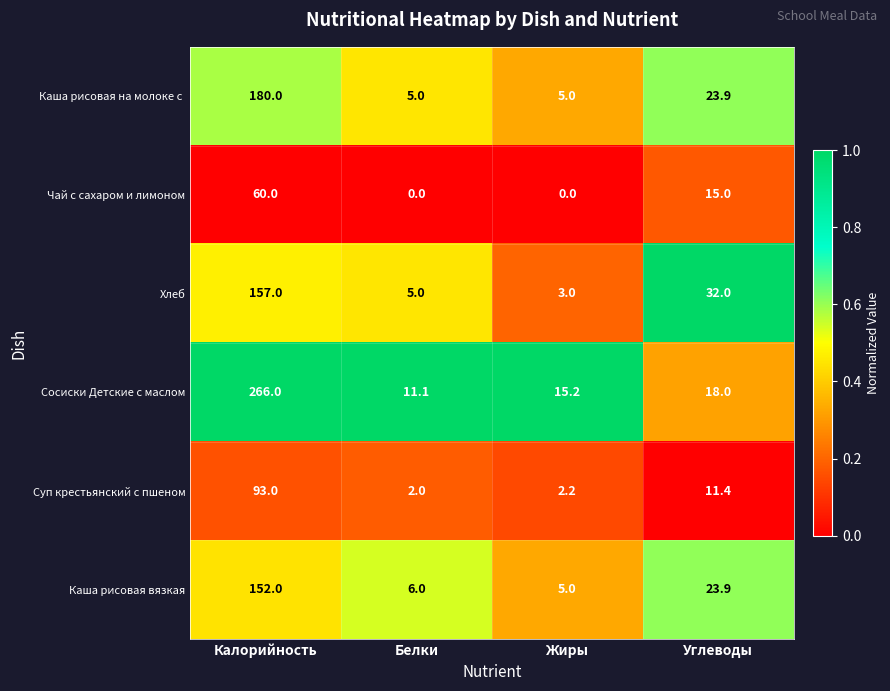

Which category has the lowest value in the Каша рисовая вязкая series?

Жиры